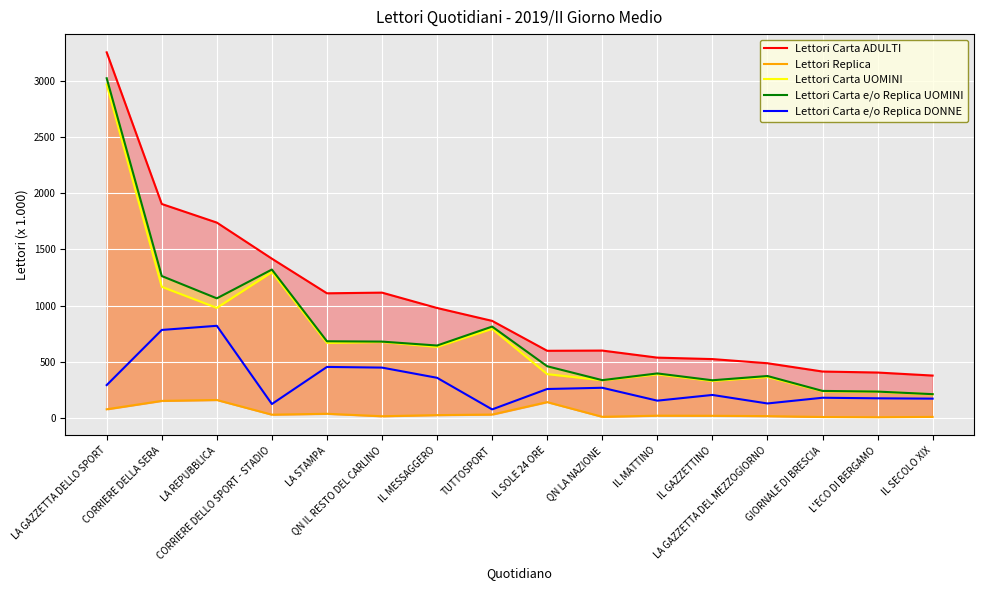

Which category has the lowest value in the Lettori Carta ADULTI series?

IL SECOLO XIX